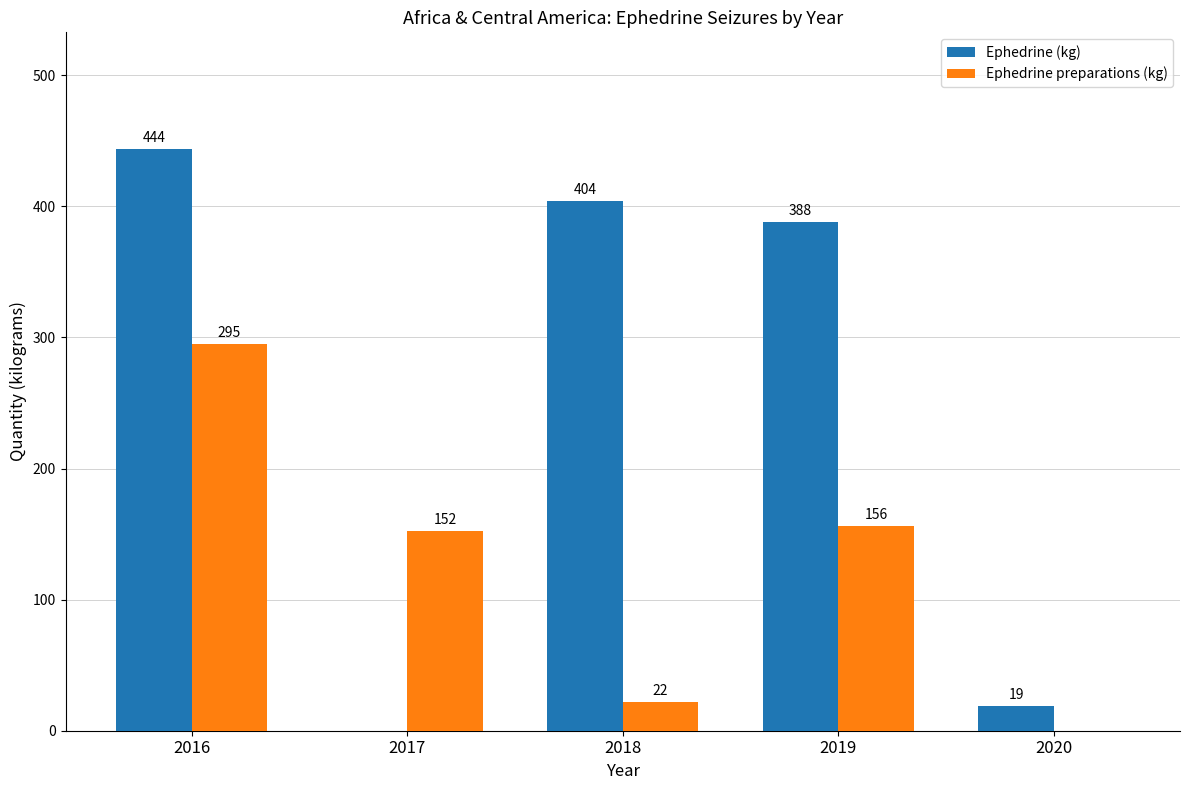

What is the sum of the Ephedrine preparations (kg) values at 2017 and 2016?

447